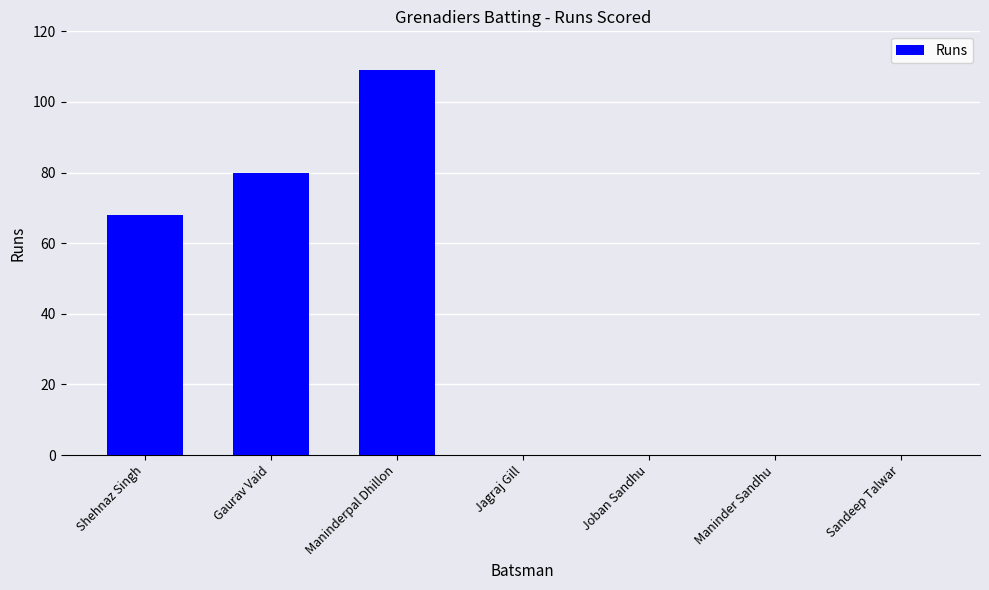

At which label is the value closest to 54?

Shehnaz Singh